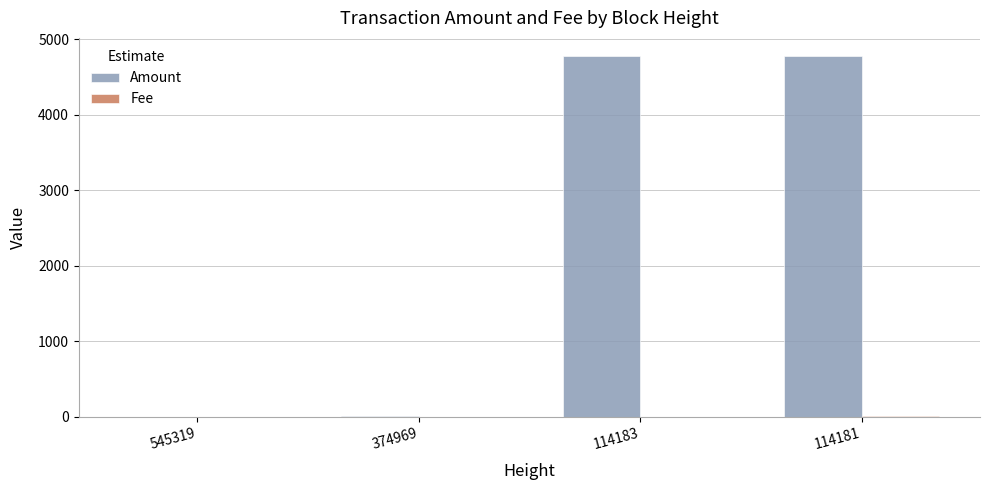

What is the total value across all series at 374969?

3